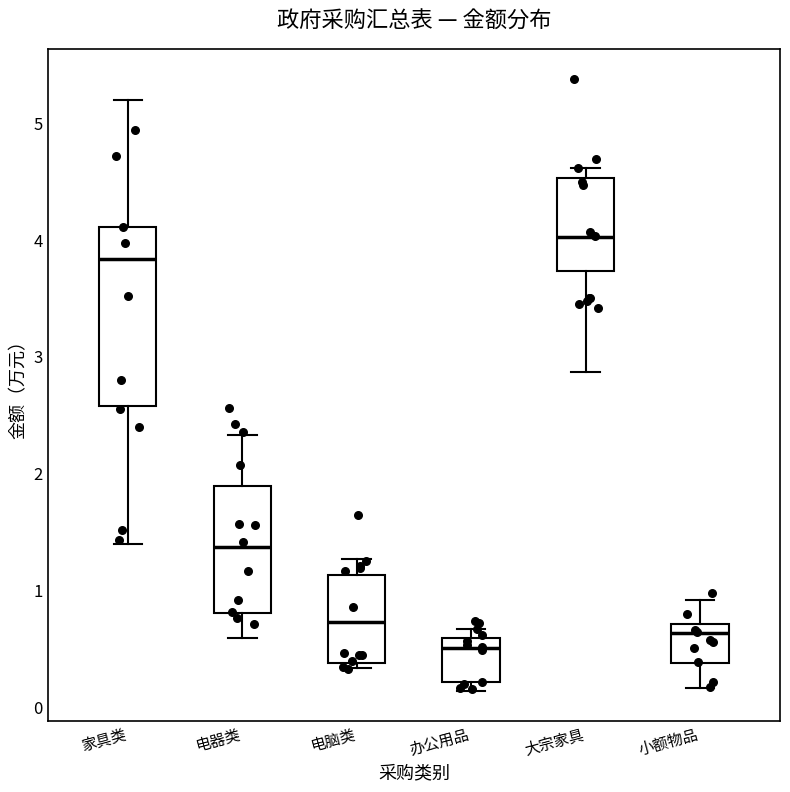

Where is the upper edge of the box for 家具类 on the y-axis? The values are not printed on the chart, so give them approximately, as read against the axis.

4.1